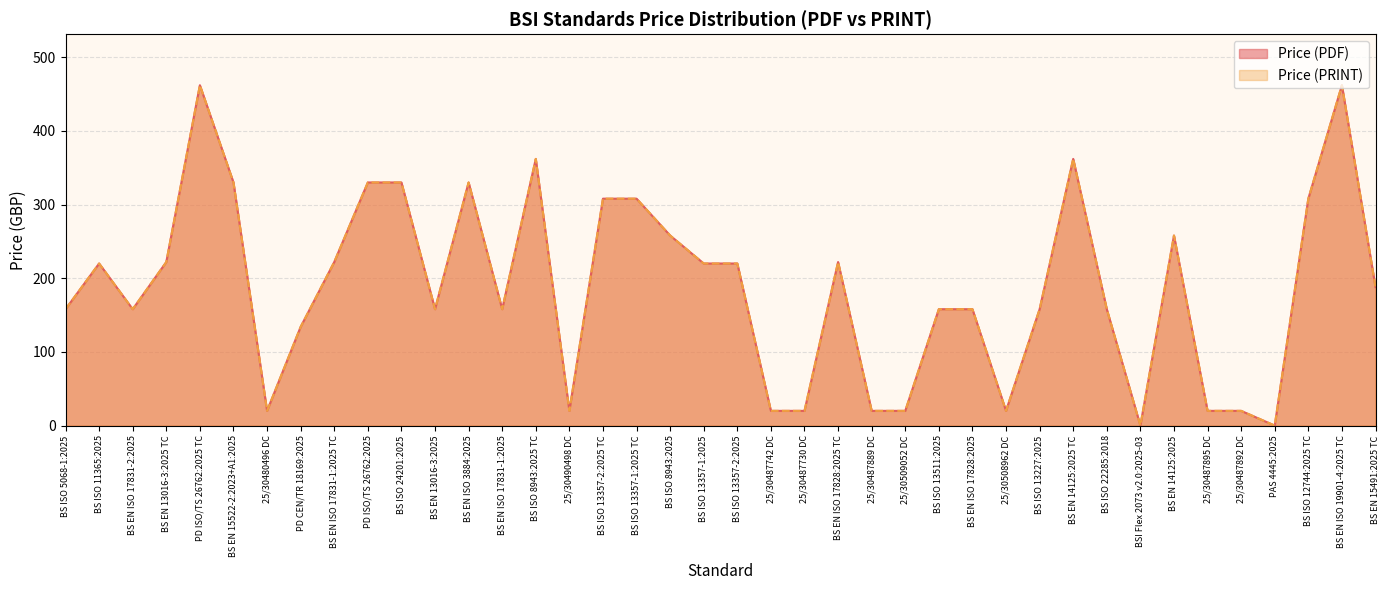

Is it true that Price (PDF) equals 20 at 25/30487730 DC?

True